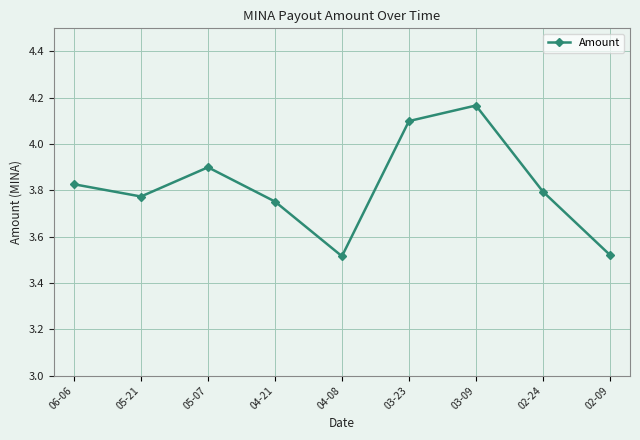

What is the difference between the maximum and minimum values?

0.7